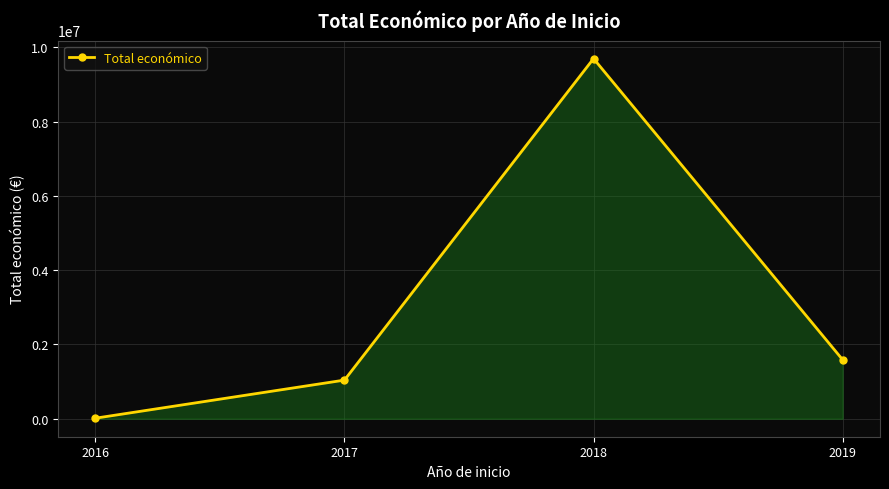

Between 2017 and 2016, which is larger?

2017